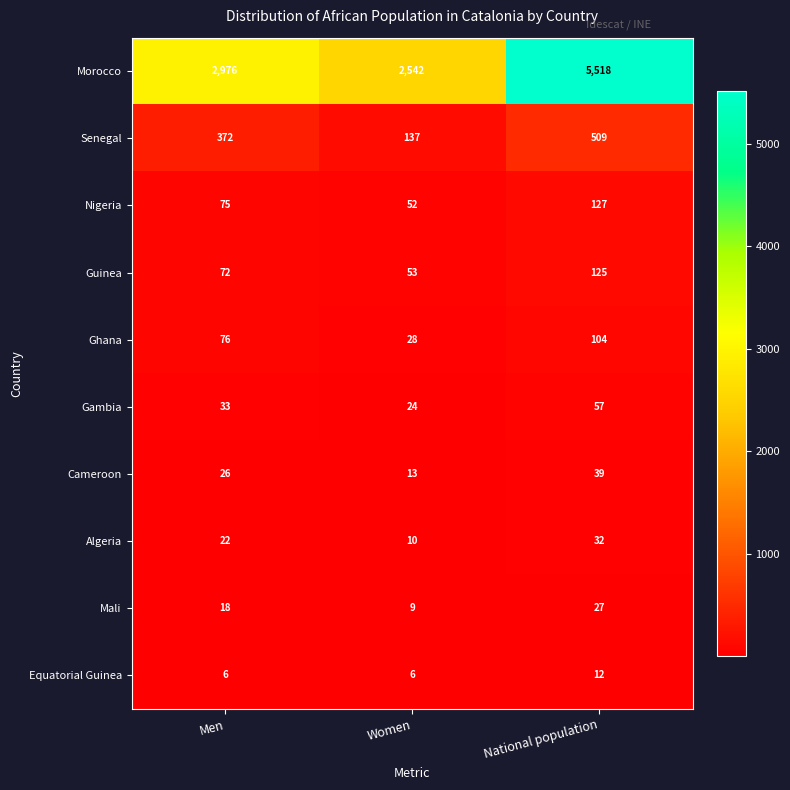

Is the value of Algeria at Men greater than the value of Equatorial Guinea at Women?

Yes